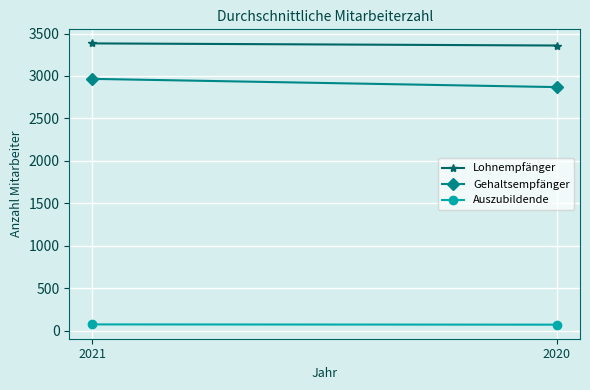

True or false: Lohnempfänger has a value of 3384 at 2021.

True